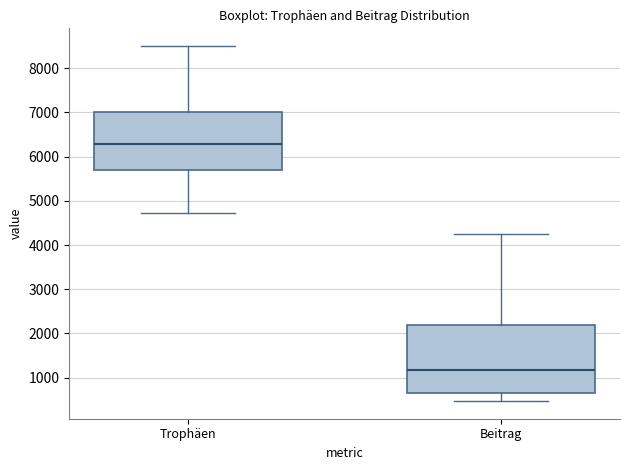

Where is the upper edge of the box for Trophäen on the y-axis? The values are not printed on the chart, so give them approximately, as read against the axis.

7000